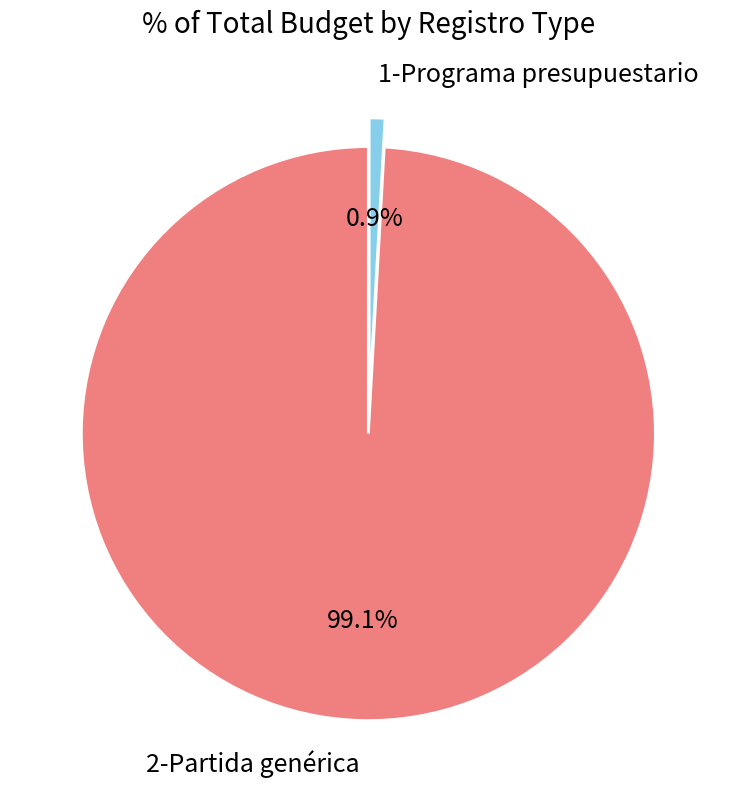

Approximately how many times larger is the value at 2-Partida genérica compared to 1-Programa presupuestario?

112.3